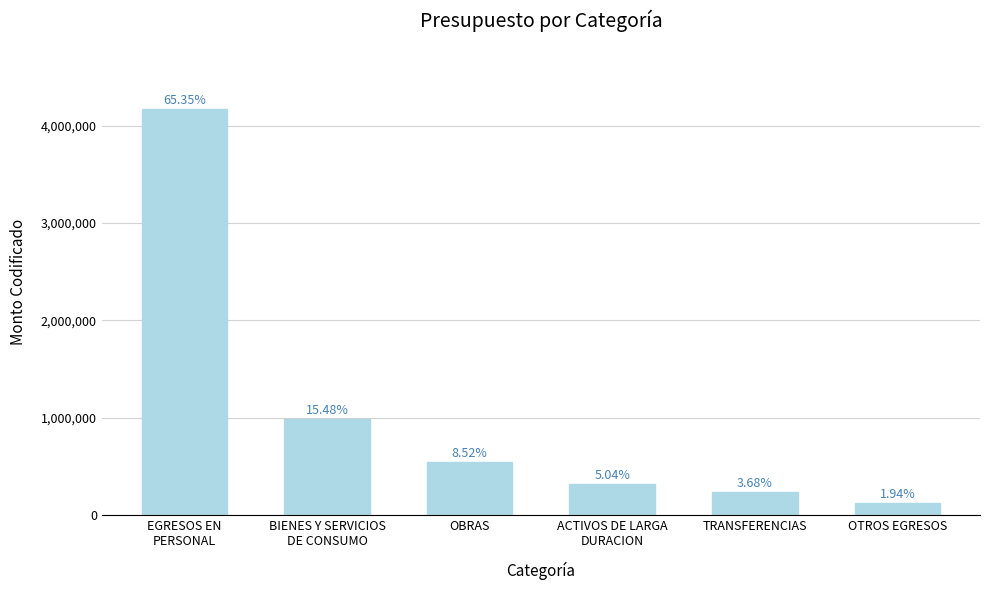

Reading left to right, list all the values displayed in this chart.

EGRESOS EN
PERSONAL=4168431.3	BIENES Y SERVICIOS
DE CONSUMO=987654.3	OBRAS=543210.0	ACTIVOS DE LARGA
DURACION=321456.8	TRANSFERENCIAS=234567.9	OTROS EGRESOS=123456.8